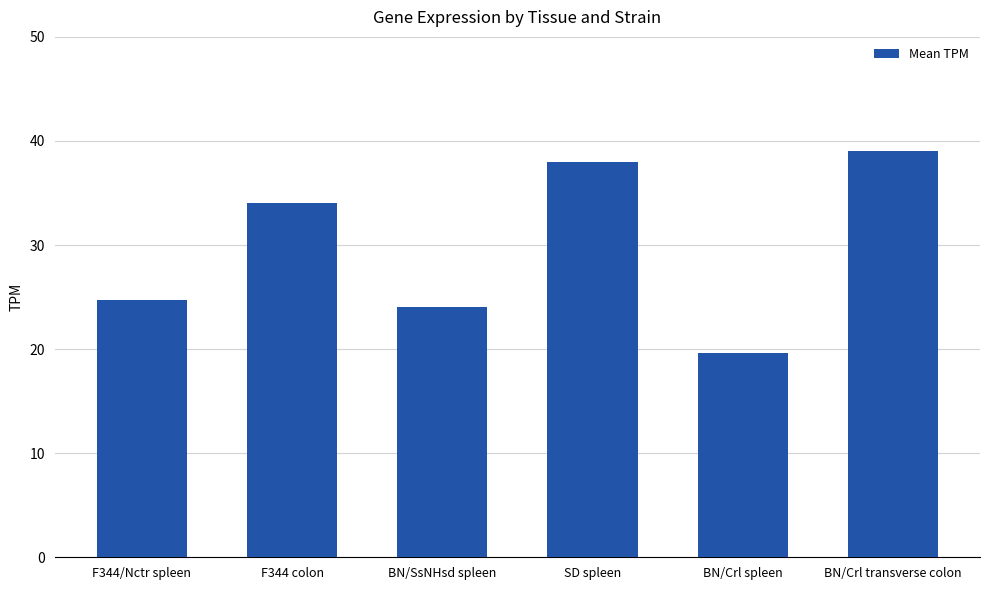

Reading right to left, transcribe all the data shown in this chart.

39.0	19.6	38.0	24.0	34.0	24.8